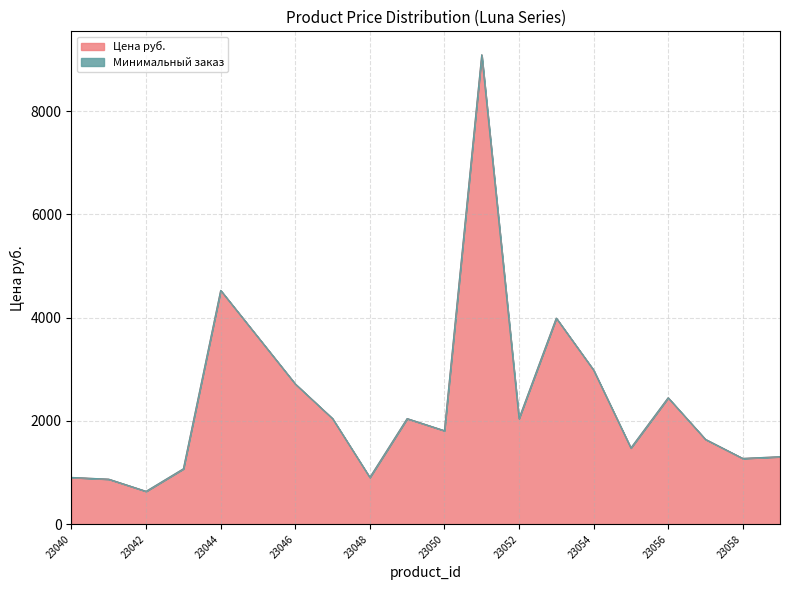

Which label corresponds to the smallest value in the chart?

23042